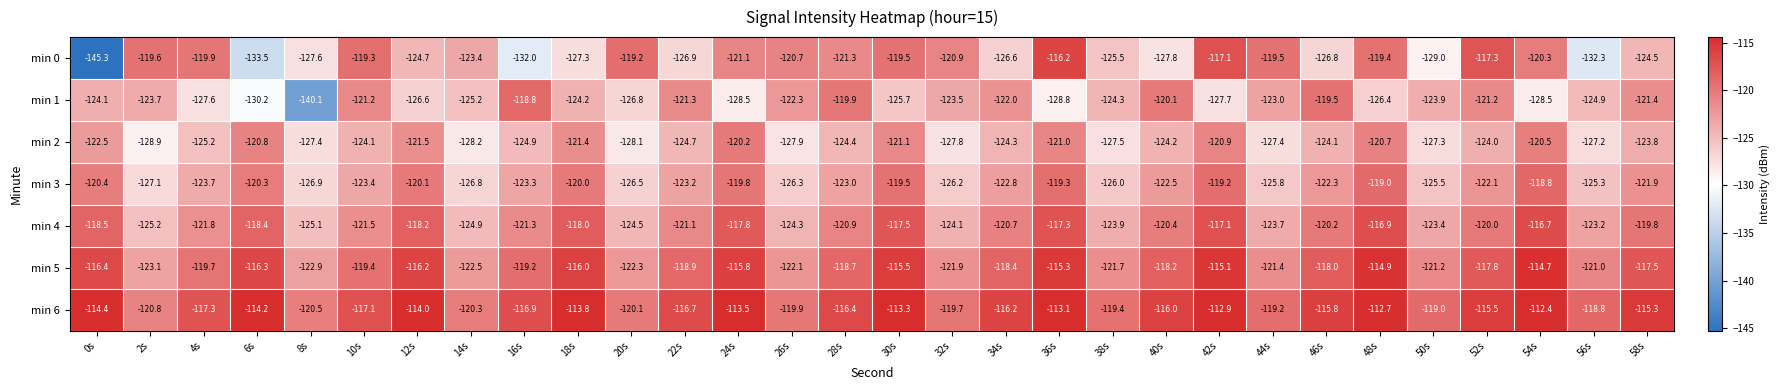

What is the spread (max minus min) of values at 38s?

8.1